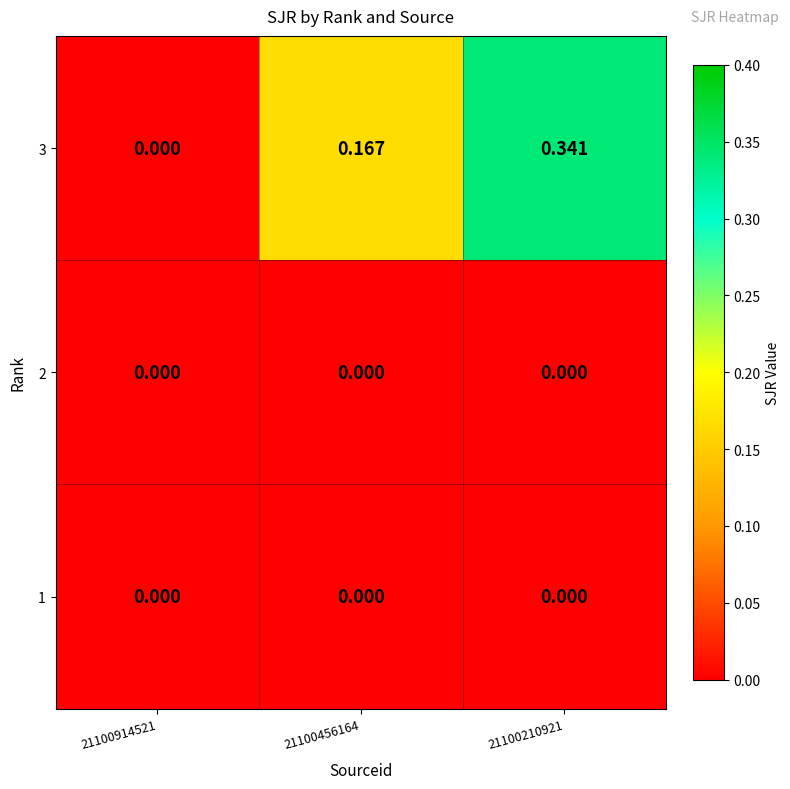

Between 21100210921 and 21100456164, which is larger?

21100210921